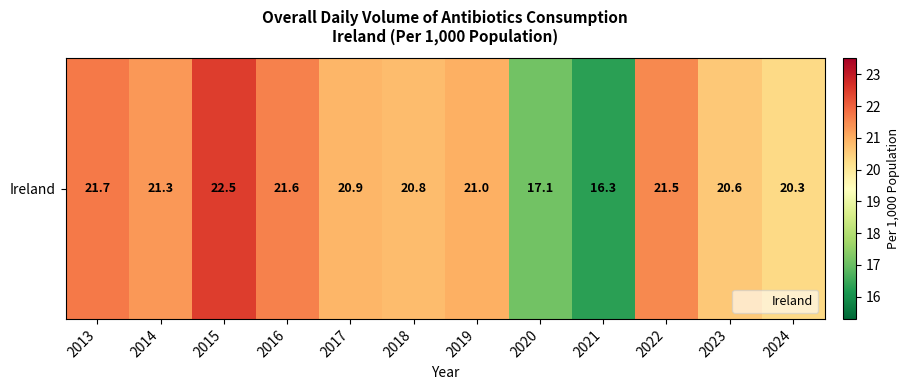

Rank the categories by value from highest to lowest.

2015, 2013, 2016, 2022, 2014, 2019, 2017, 2018, 2023, 2024, 2020, 2021